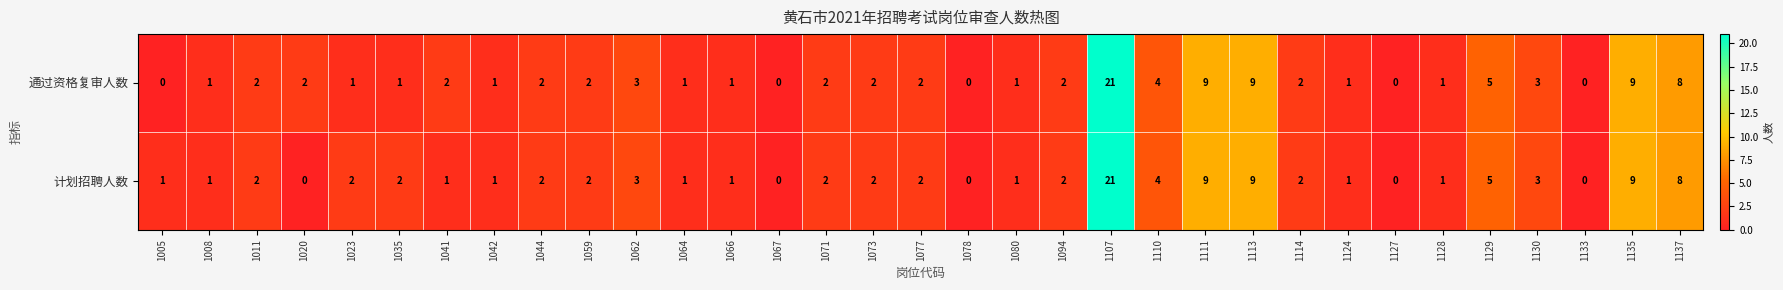

How many positive values does the 通过资格复审人数 series have?

28